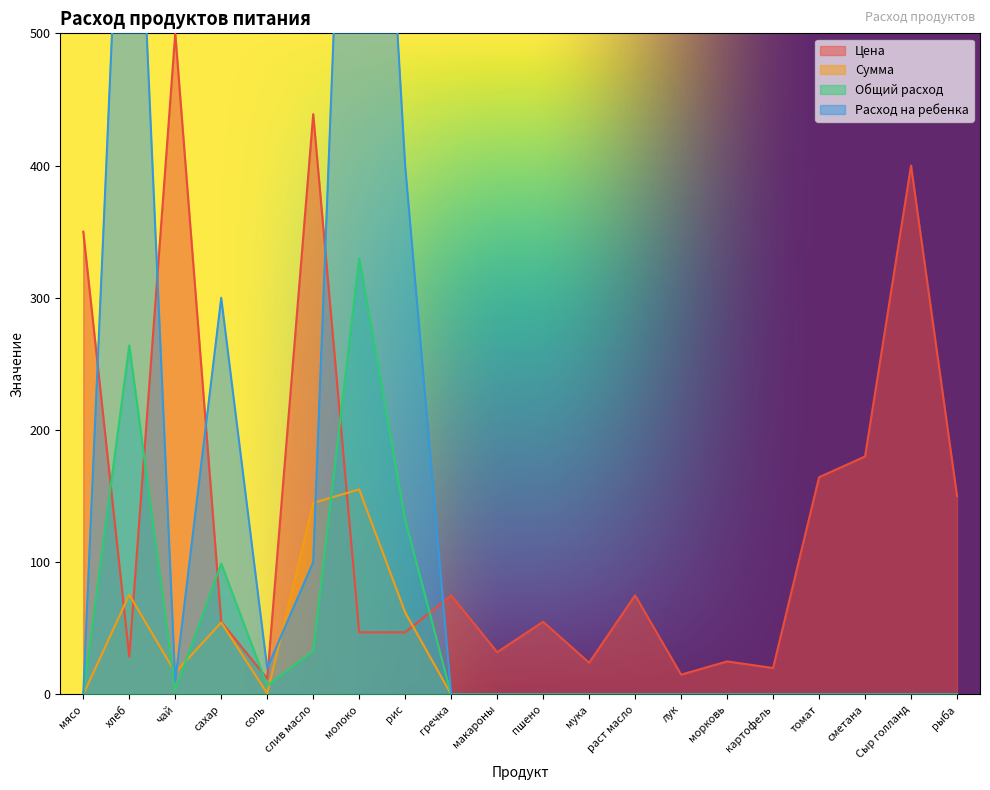

What is the label of the 19th point from the right?

хлеб